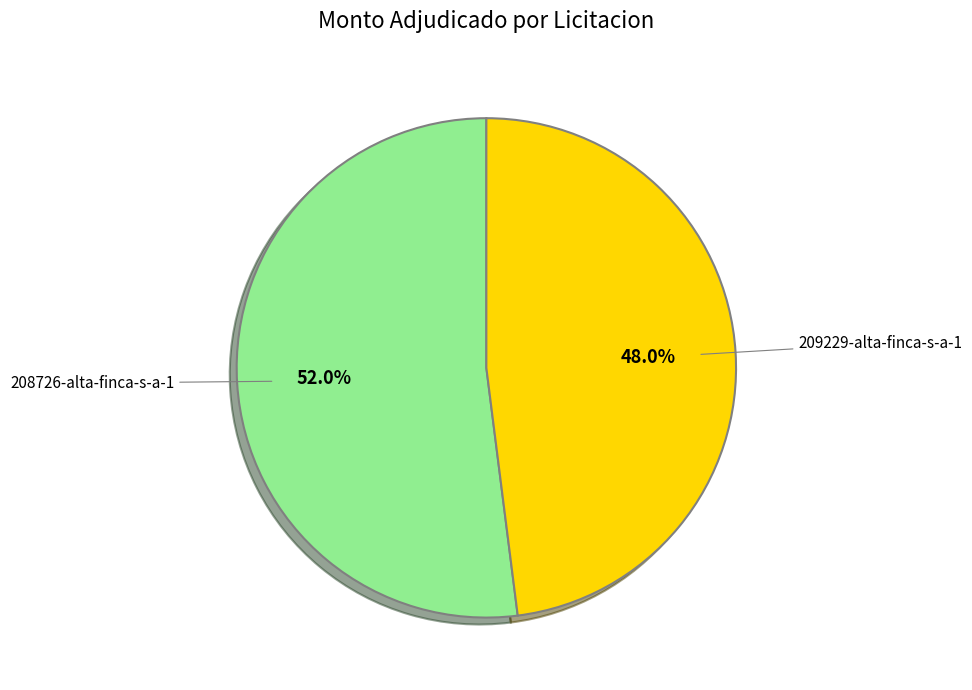

Is there any slice that represents more than half of the pie?

Yes